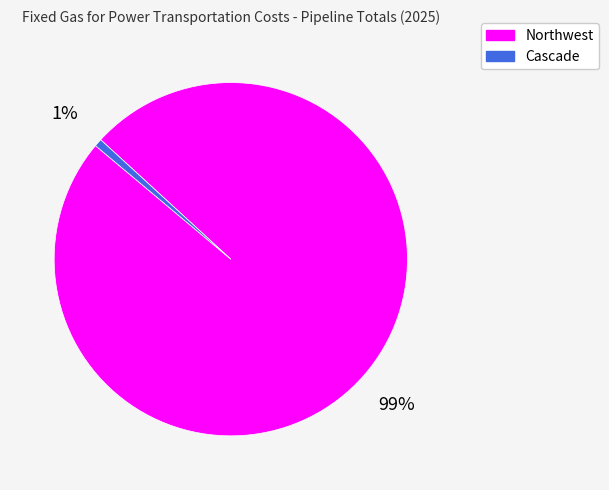

Which slice is the largest?

Northwest